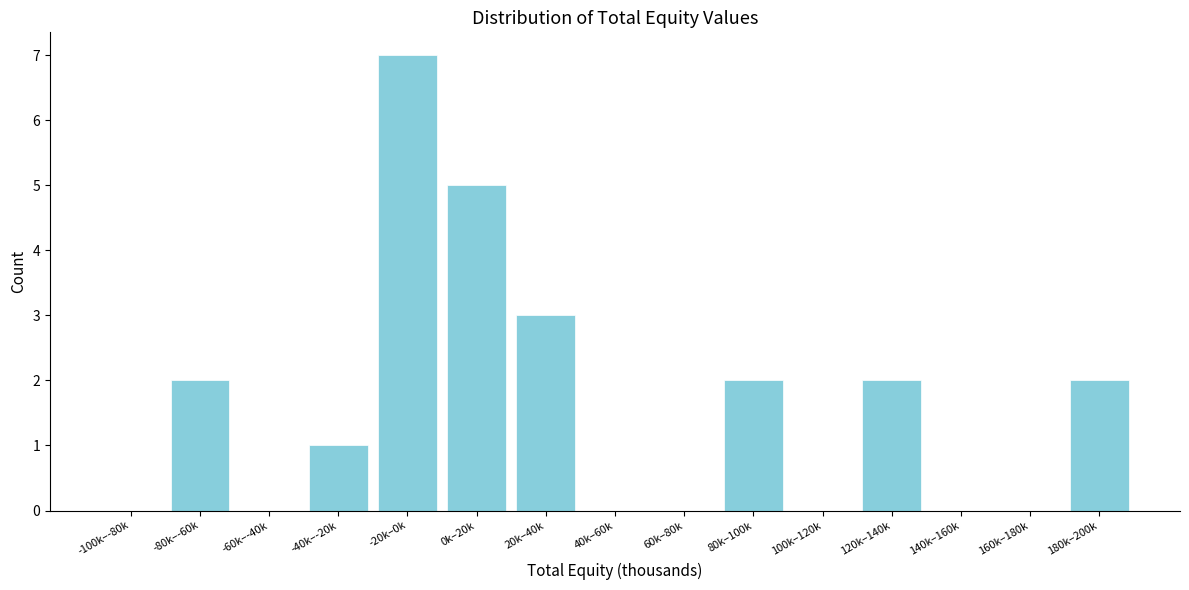

Reading right to left, extract all data points from this chart.

180k–200k=2	160k–180k=0	140k–160k=0	120k–140k=2	100k–120k=0	80k–100k=2	60k–80k=0	40k–60k=0	20k–40k=3	0k–20k=5	-20k–0k=7	-40k–-20k=1	-60k–-40k=0	-80k–-60k=2	-100k–-80k=0